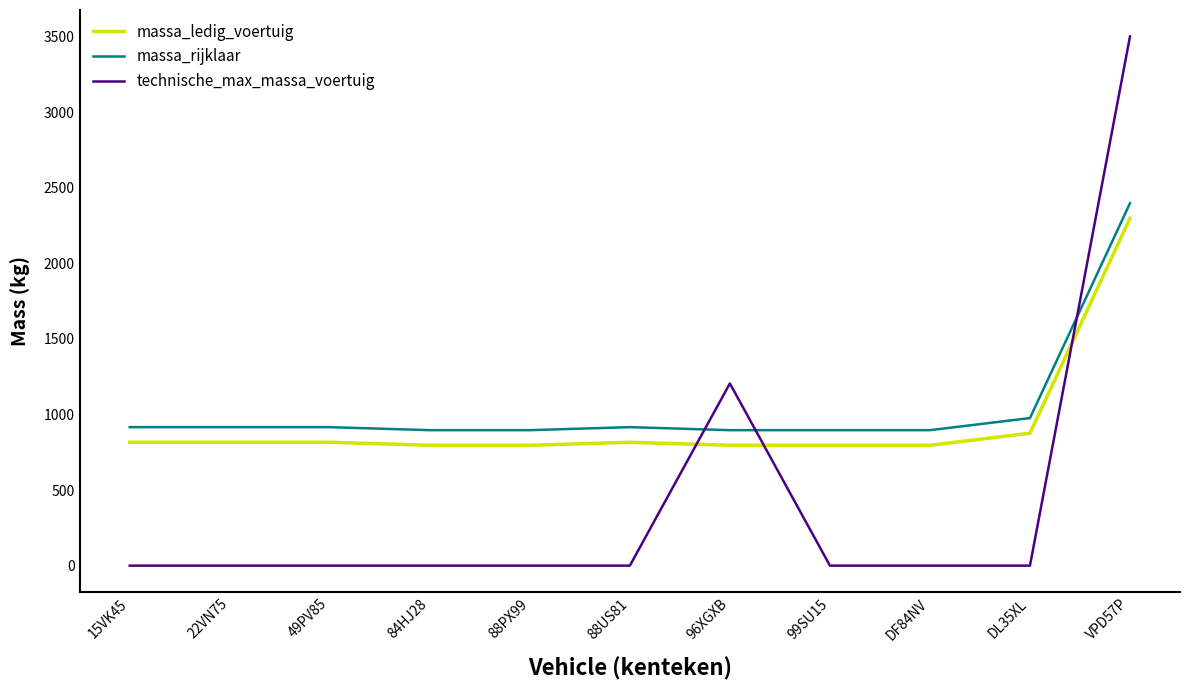

What is the difference between the maximum and second lowest values in the massa_rijklaar series?

1501